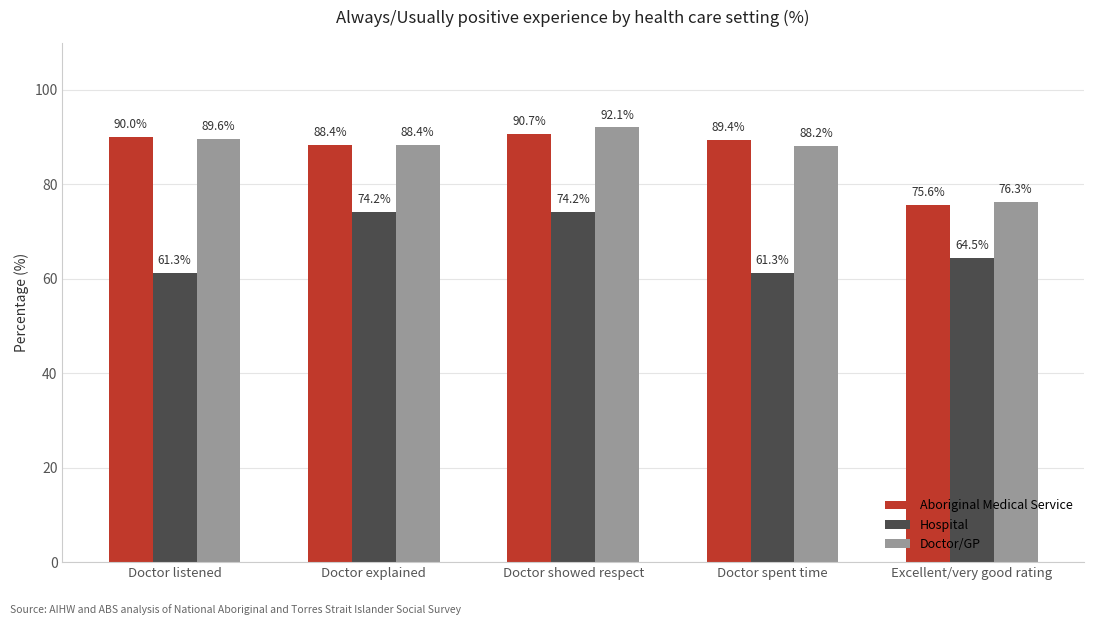

Is the value of Hospital at Doctor listened greater than the value of Aboriginal Medical Service at Doctor listened?

No